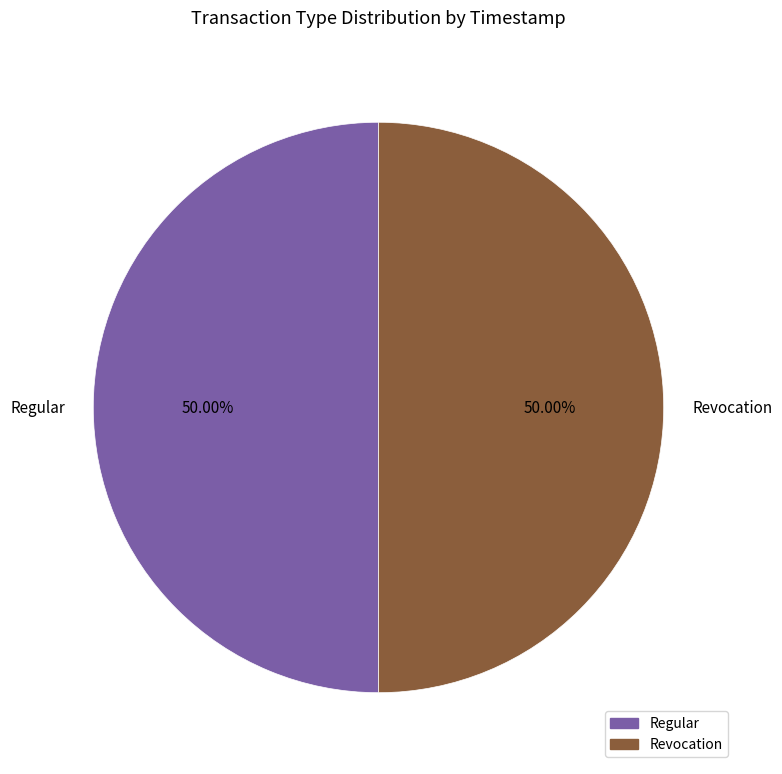

Do Revocation and Regular together represent more than half of the pie?

Yes